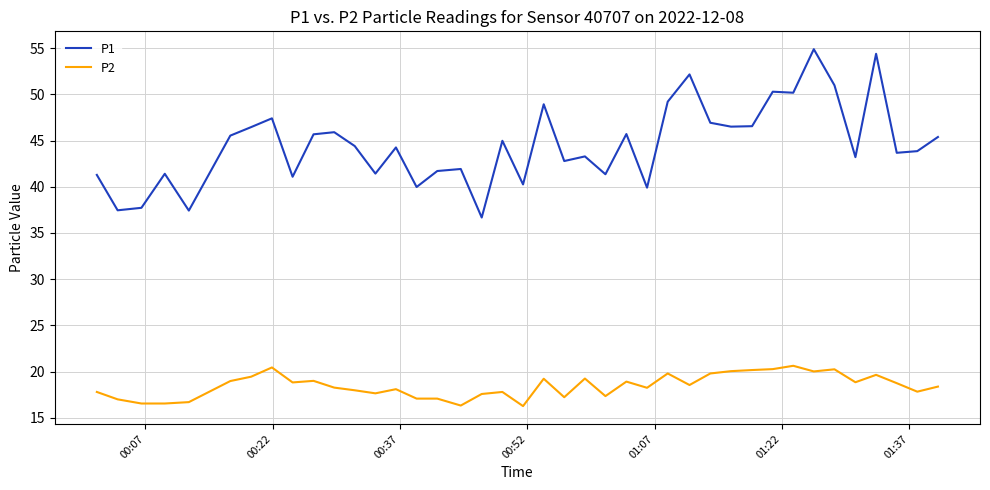

True or false: P1 and P2 intersect in this chart.

False